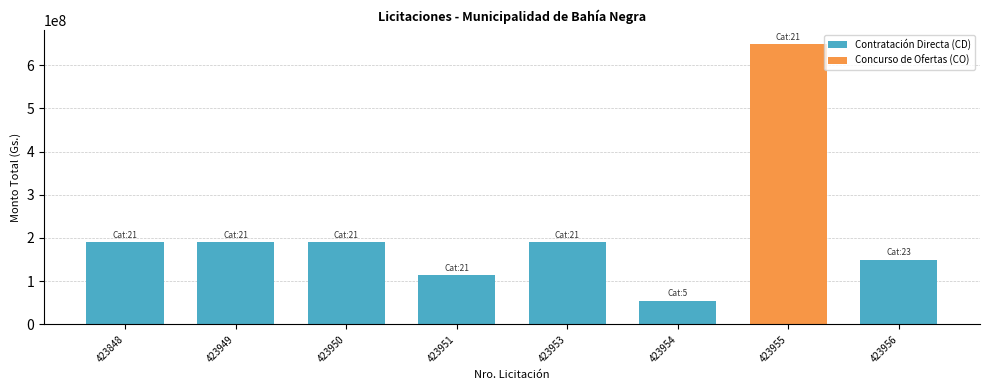

What is the greatest value displayed?

649346465